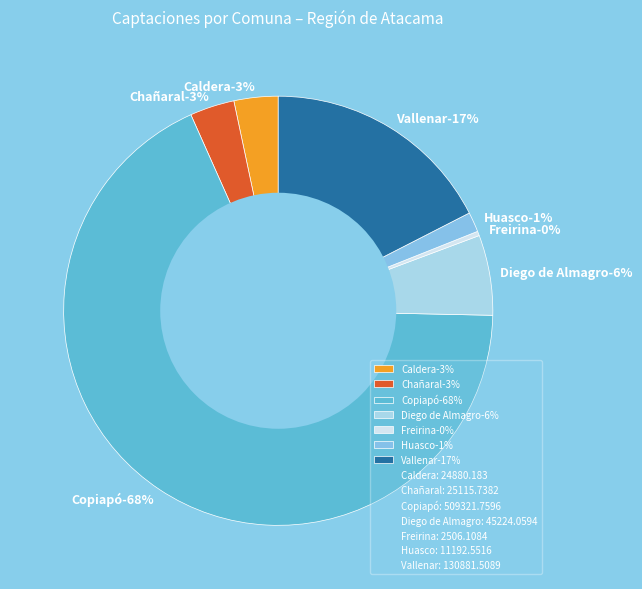

Between Huasco and Copiapó, which is larger?

Copiapó